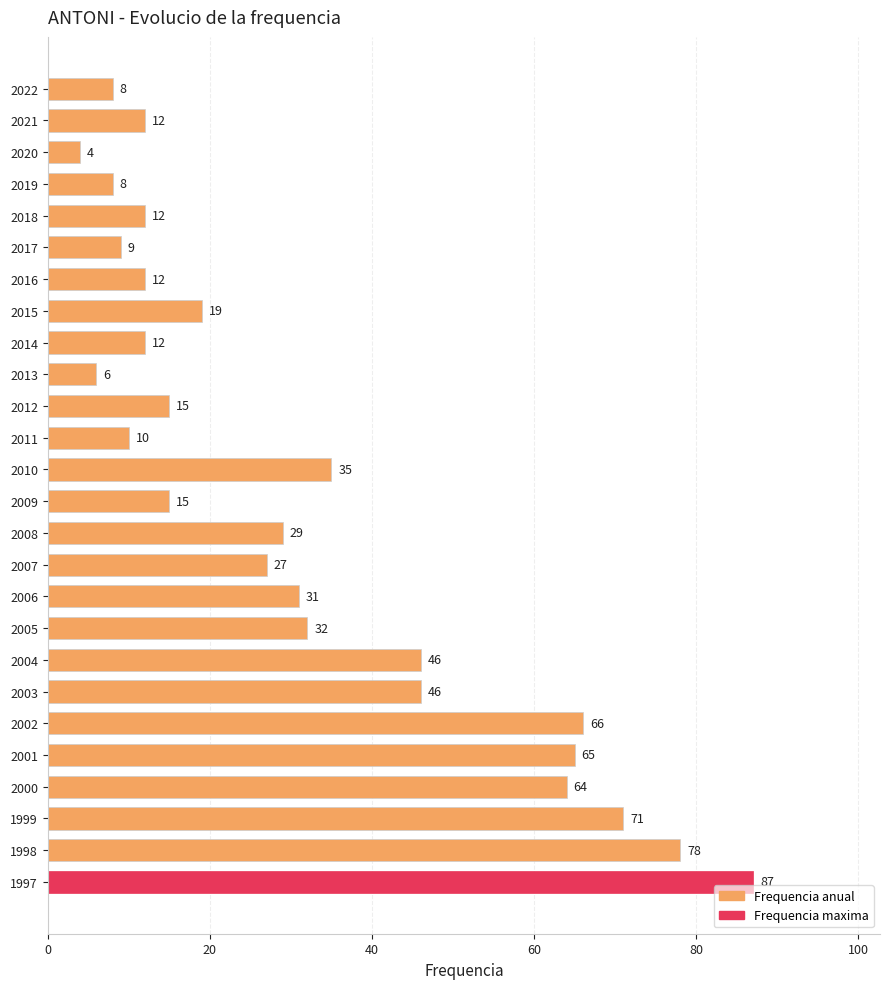

What is the difference between the second highest and second lowest values?

72